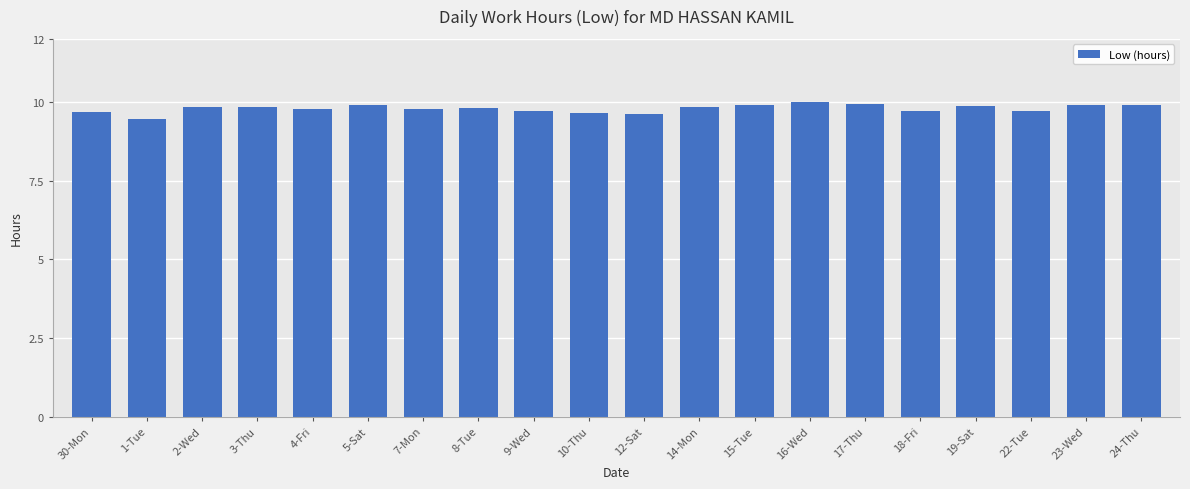

What is the greatest value displayed?

10.0